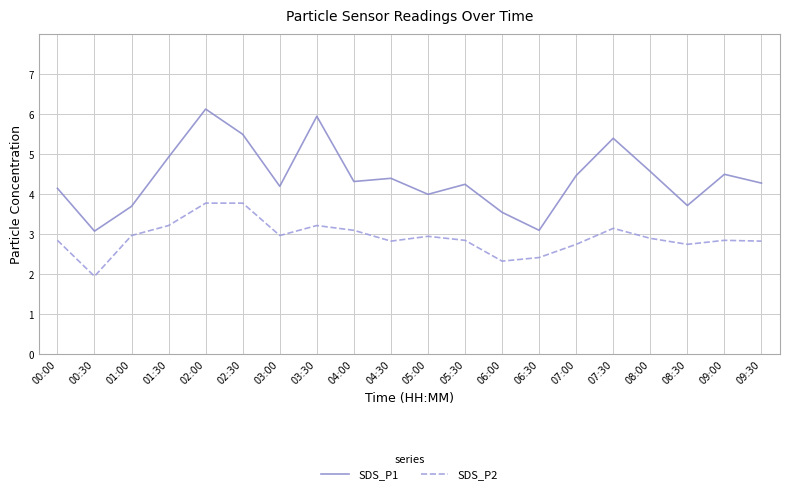

True or false: SDS_P1 has a value of 1.4 at 09:00.

False